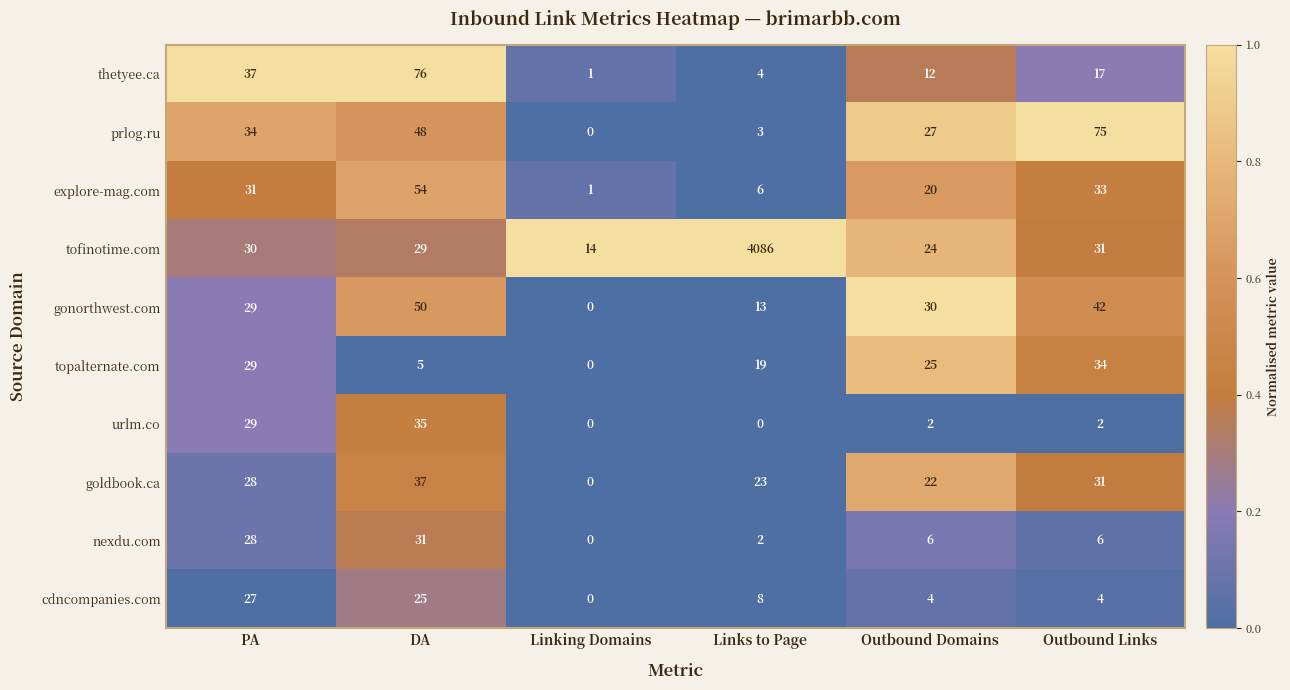

At which label does gonorthwest.com first exceed 30?

DA